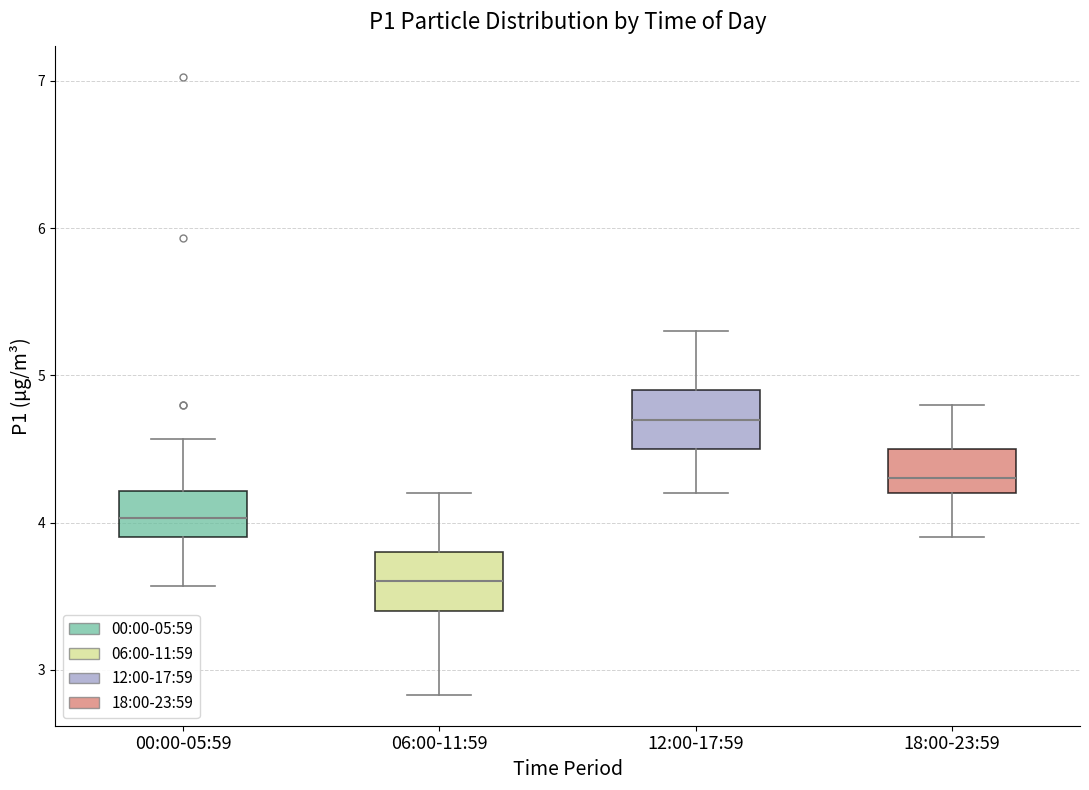

Reading left to right, read every box against the y-axis: the position of its median line, the range the box covers, and the ends of its whiskers. The values are not printed on the chart, so give them approximately, as read against the axis.

00:00-05:59: median 4.0, box 3.9 to 4.2, whiskers 3.6 to 4.6
06:00-11:59: median 3.6, box 3.4 to 3.8, whiskers 2.8 to 4.2
12:00-17:59: median 4.7, box 4.5 to 4.9, whiskers 4.2 to 5.3
18:00-23:59: median 4.3, box 4.2 to 4.5, whiskers 3.9 to 4.8